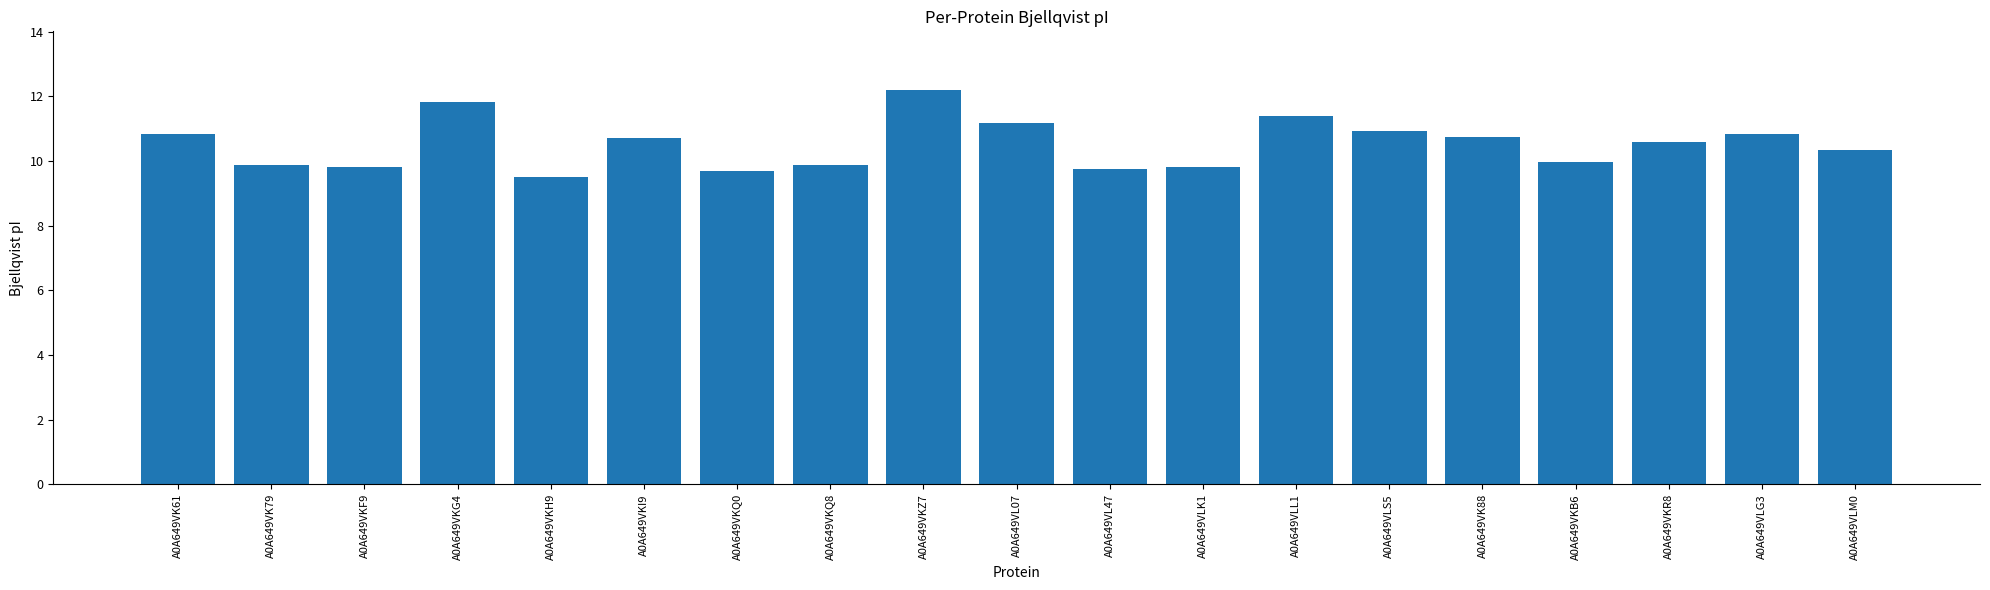

How many bars are there in total?

19